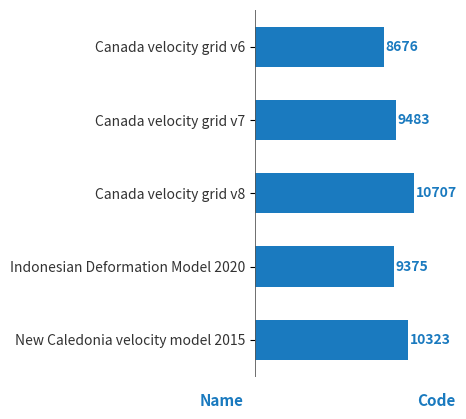

True or false: the data shows 4938 at New Caledonia velocity model 2015.

False